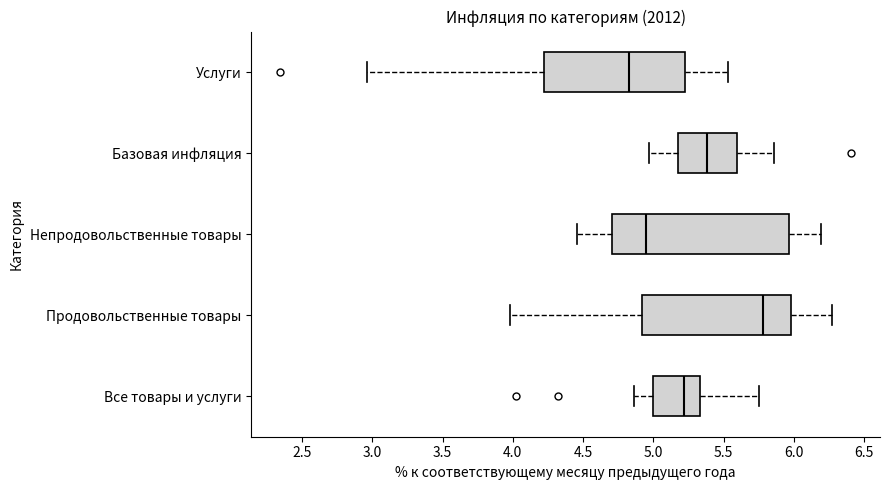

Reading bottom to top, transcribe this box plot: for each box, give where its median line is, the range the box spans, and where its two whiskers end, as read against the x-axis. The values are not printed on the chart, so give them approximately, as read against the axis.

Все товары и услуги: median 5.20, box 5.00 to 5.35, whiskers 4.85 to 5.75
Продовольственные товары: median 5.80, box 4.90 to 6.00, whiskers 4.00 to 6.25
Непродовольственные товары: median 4.95, box 4.70 to 5.95, whiskers 4.45 to 6.20
Базовая инфляция: median 5.40, box 5.20 to 5.60, whiskers 4.95 to 5.85
Услуги: median 4.85, box 4.20 to 5.25, whiskers 2.95 to 5.55